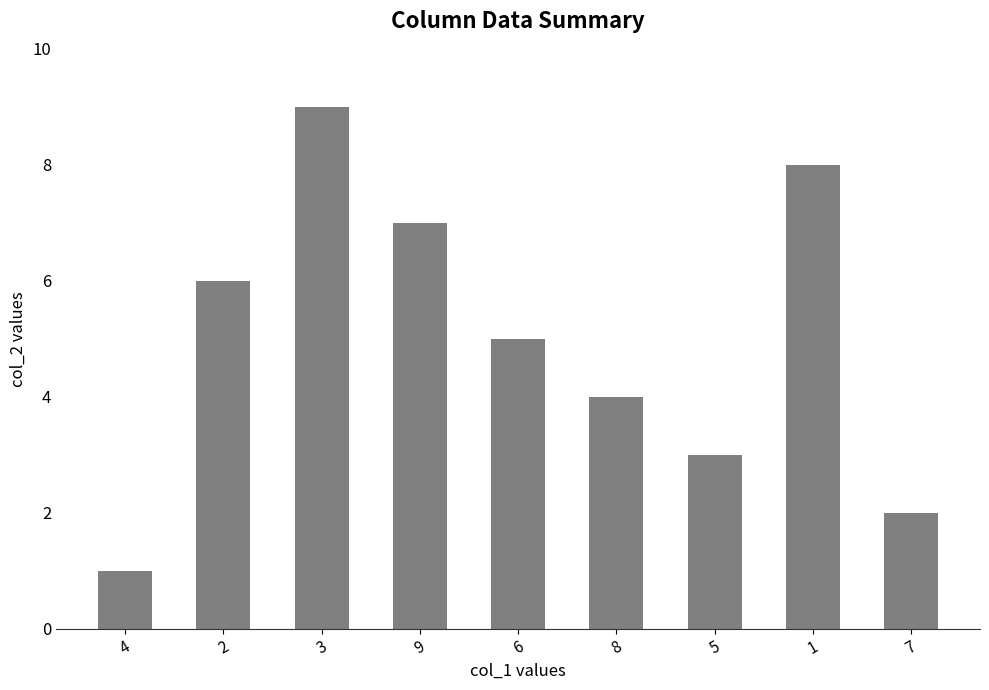

What is the change in value from 5 to 1?

+5